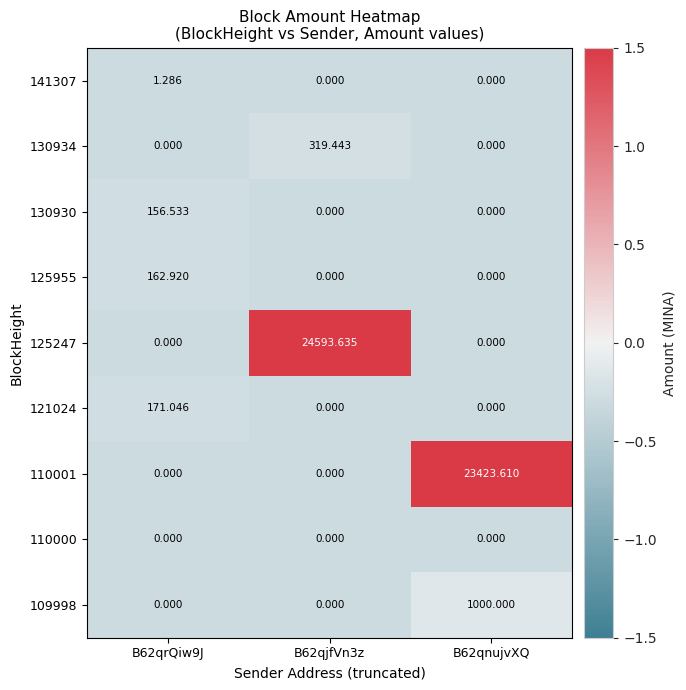

What is the smallest value displayed?

0.0